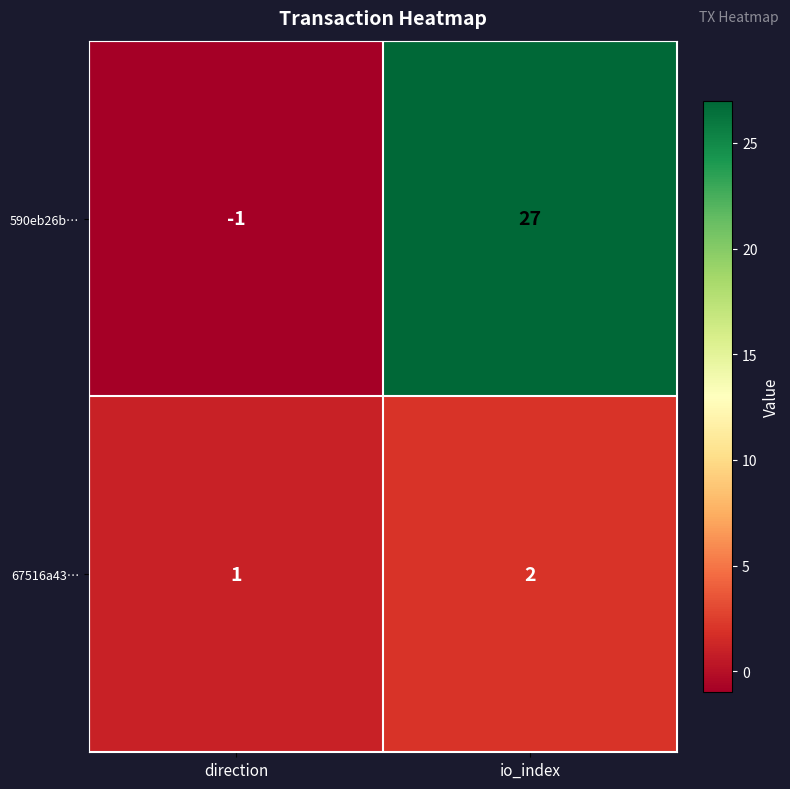

What is the sum of all 590eb26b… values?

26